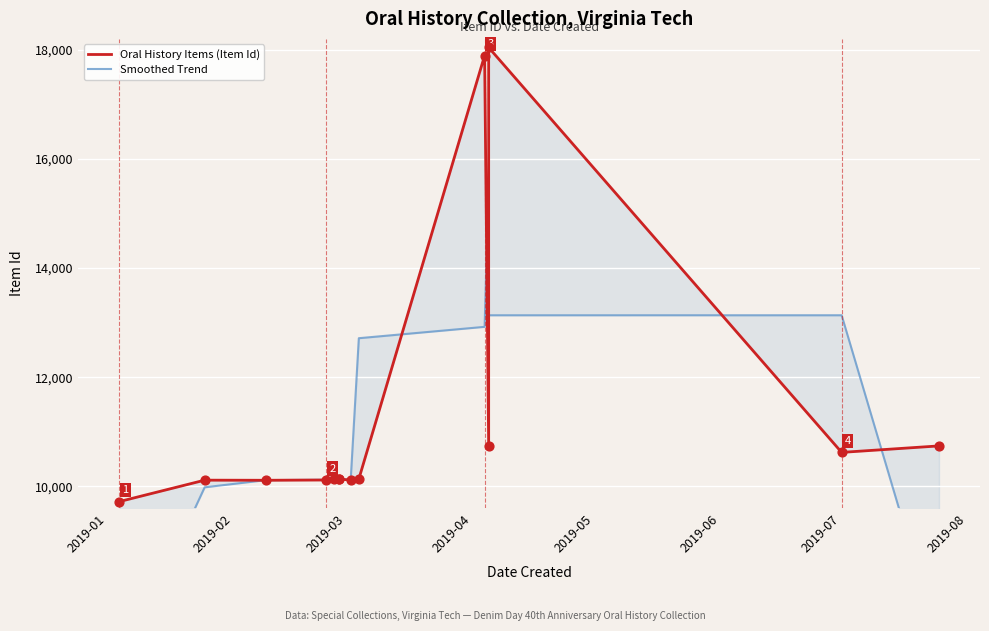

What are all the series names shown in the legend?

Oral History Items (Item Id), Smoothed Trend